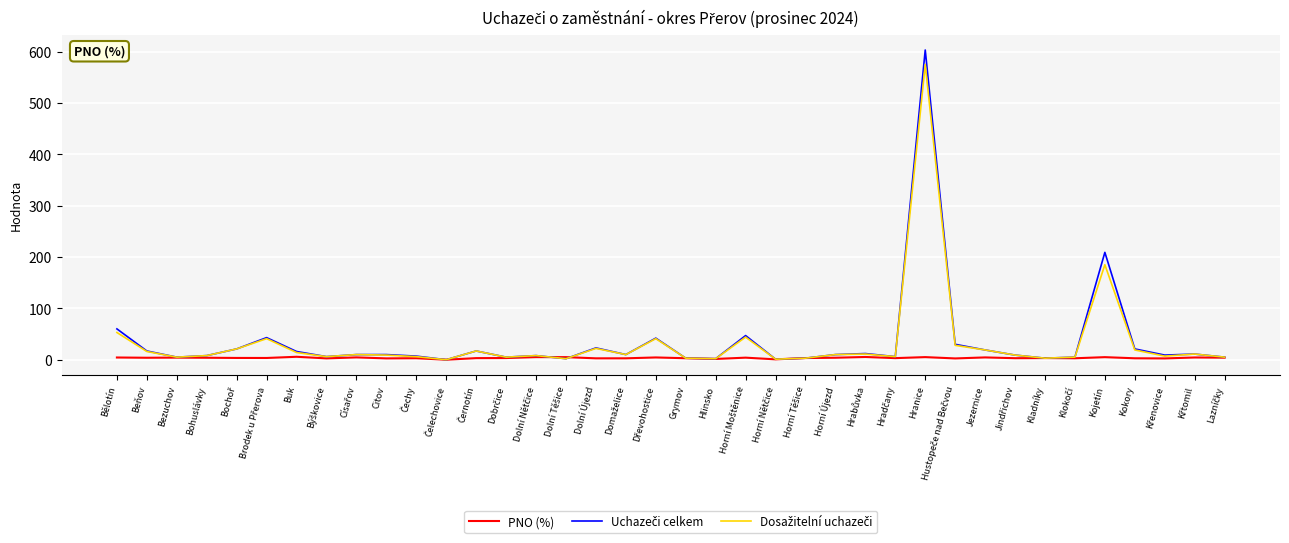

At which category is the sum across all series the highest?

Hranice